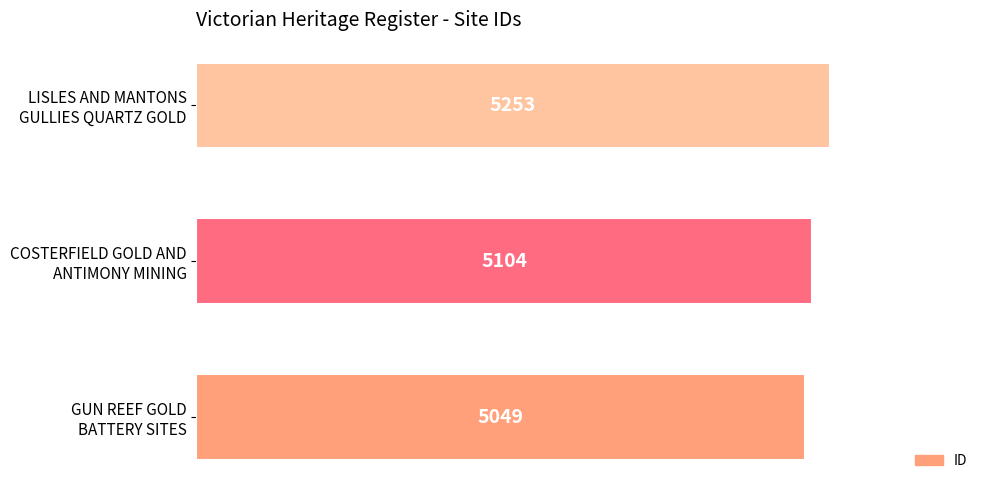

What is the smallest value displayed?

5049